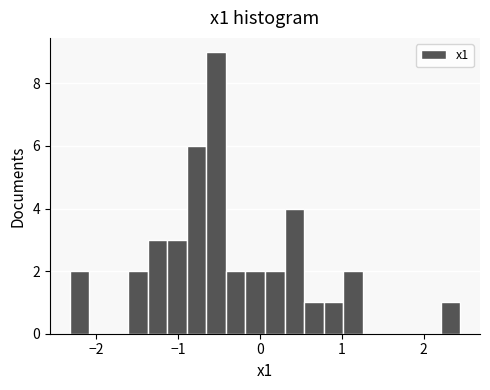

Read against the x-axis, roughly where is the centre of the tallest bar?

-0.5